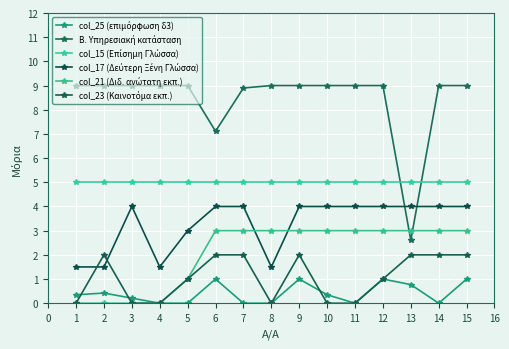

What is the maximum value shown in the chart?

9.0